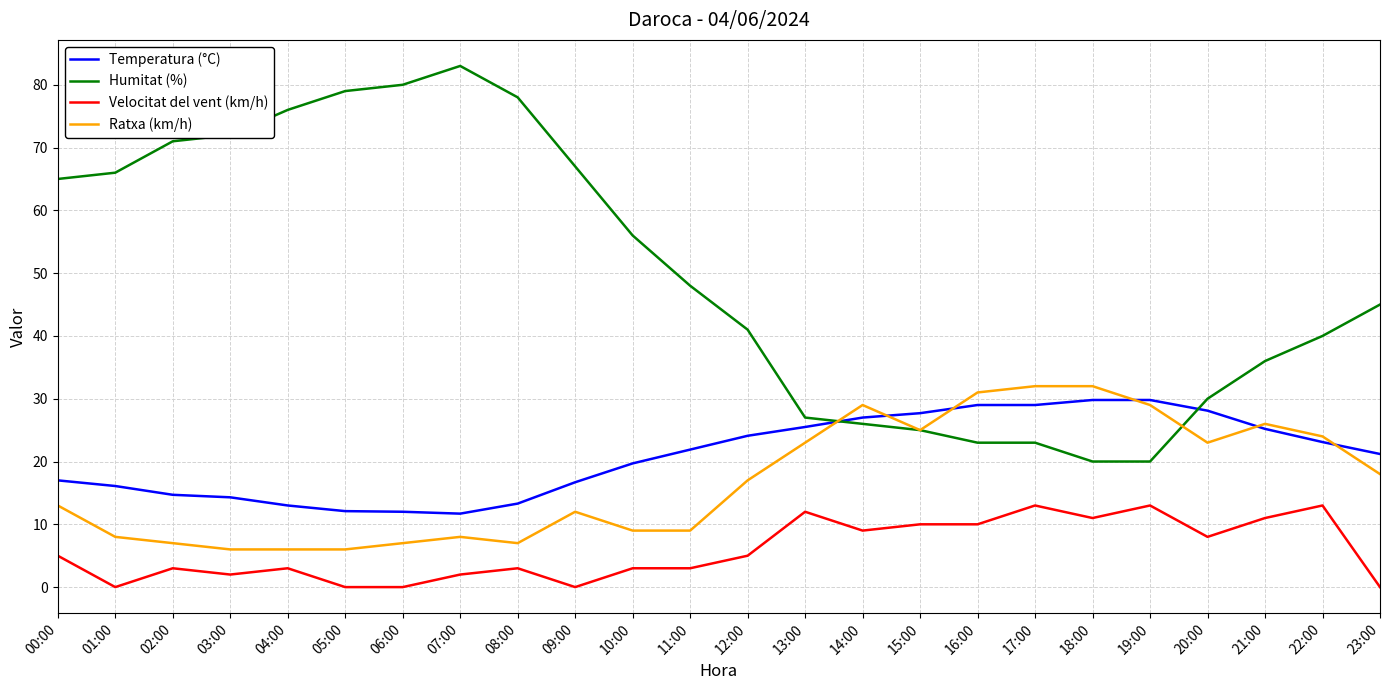

At how many categories does at least one series exceed 53?

11